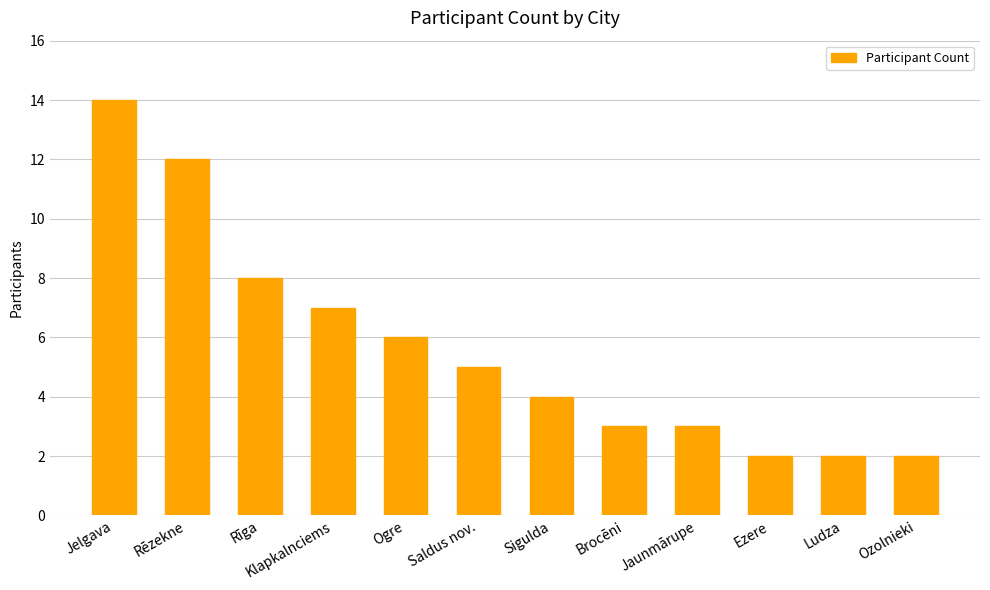

What is the sum of all values?

68